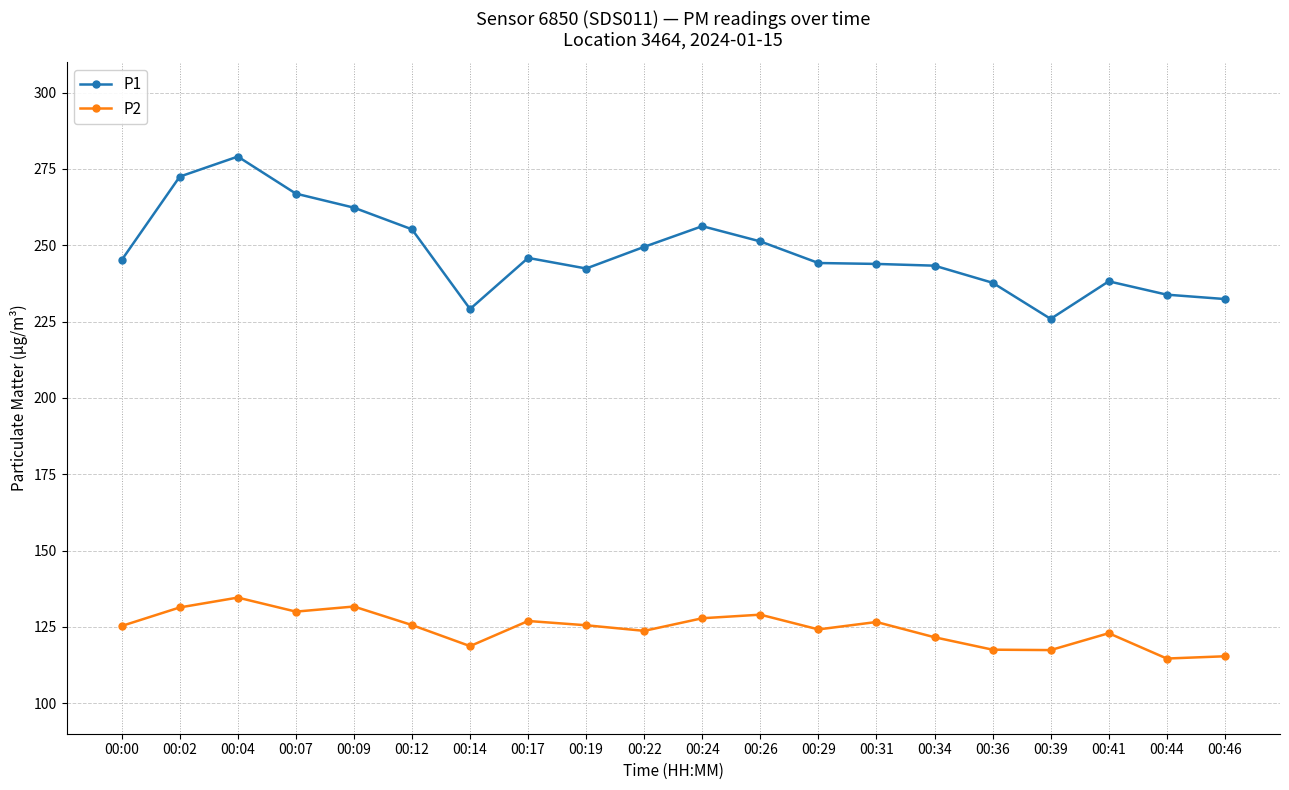

Where is the first local maximum for P2?

00:04